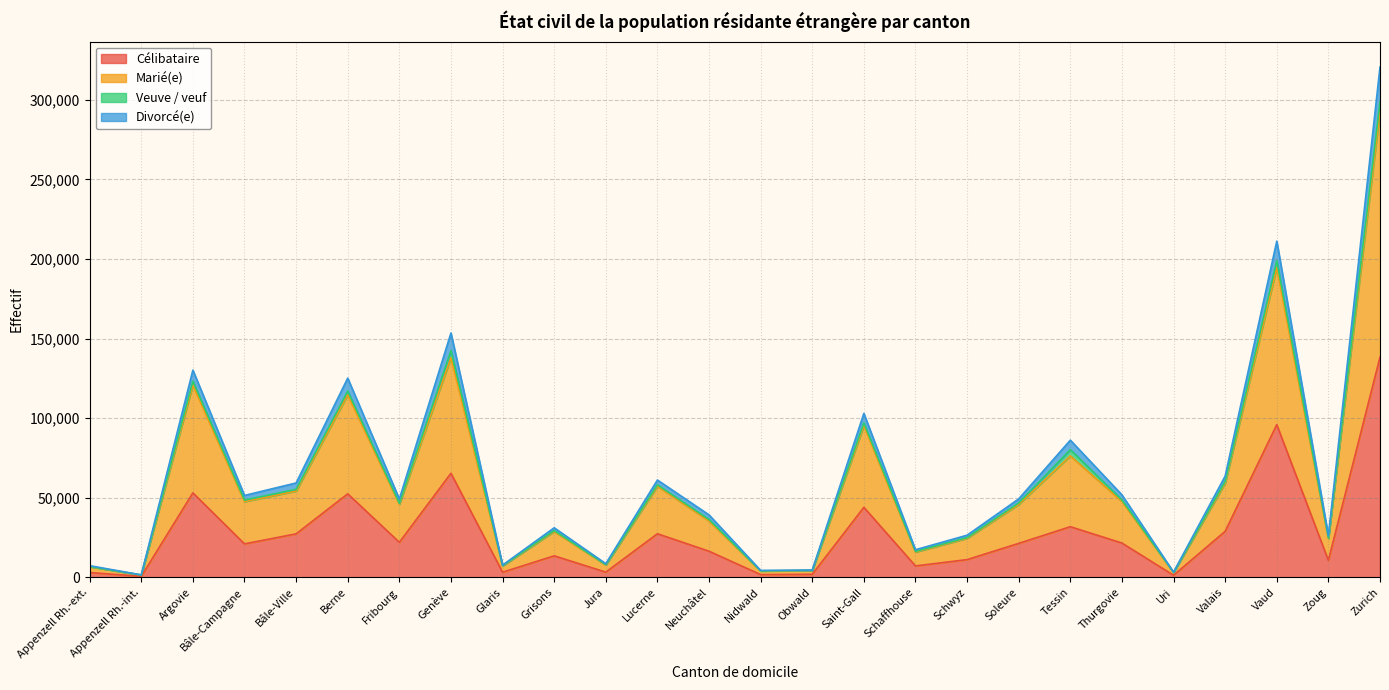

Where is Divorcé(e) nearest to the value 161052?

Genève